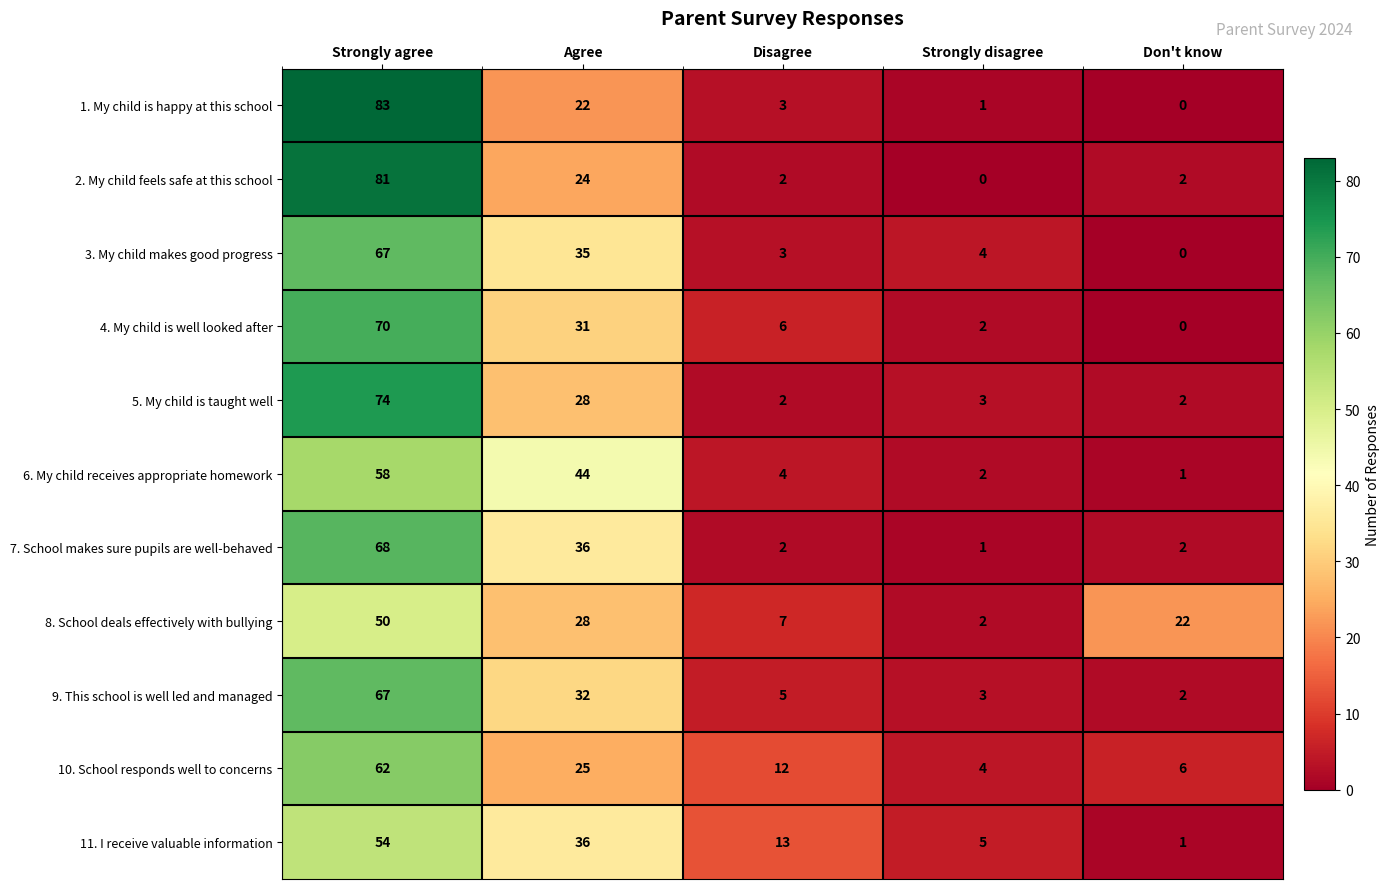

Between Agree and Strongly disagree, which series saw the biggest shift?

6. My child receives appropriate homework